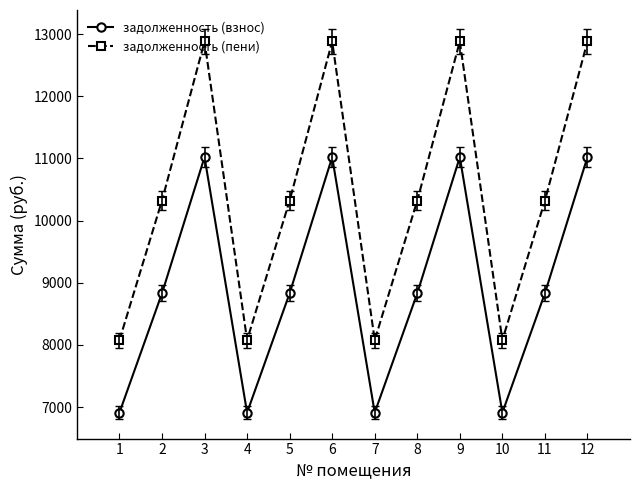

What is the total value across all series at 10?

14990.4